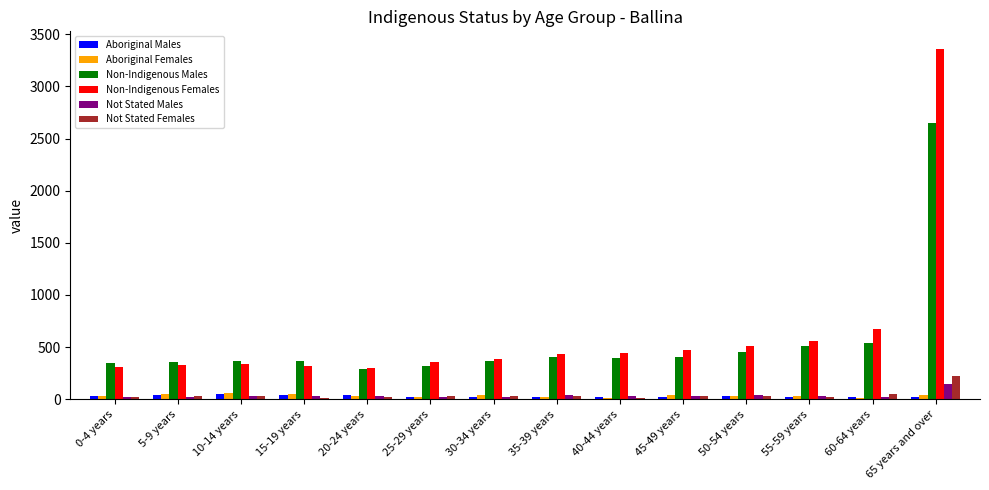

Which series has the largest total across all categories?

Non-Indigenous Females